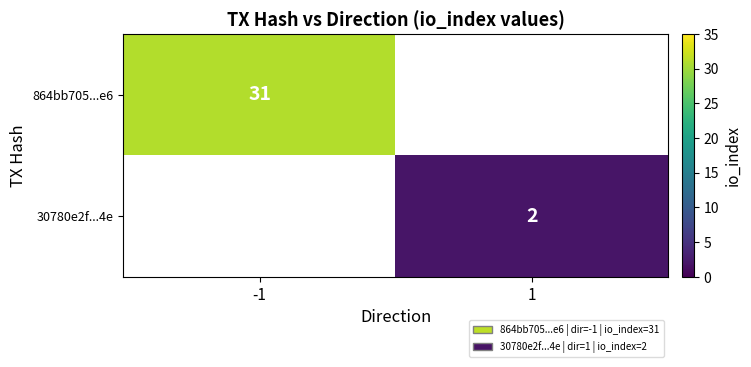

How many categories are shown in the chart?

2